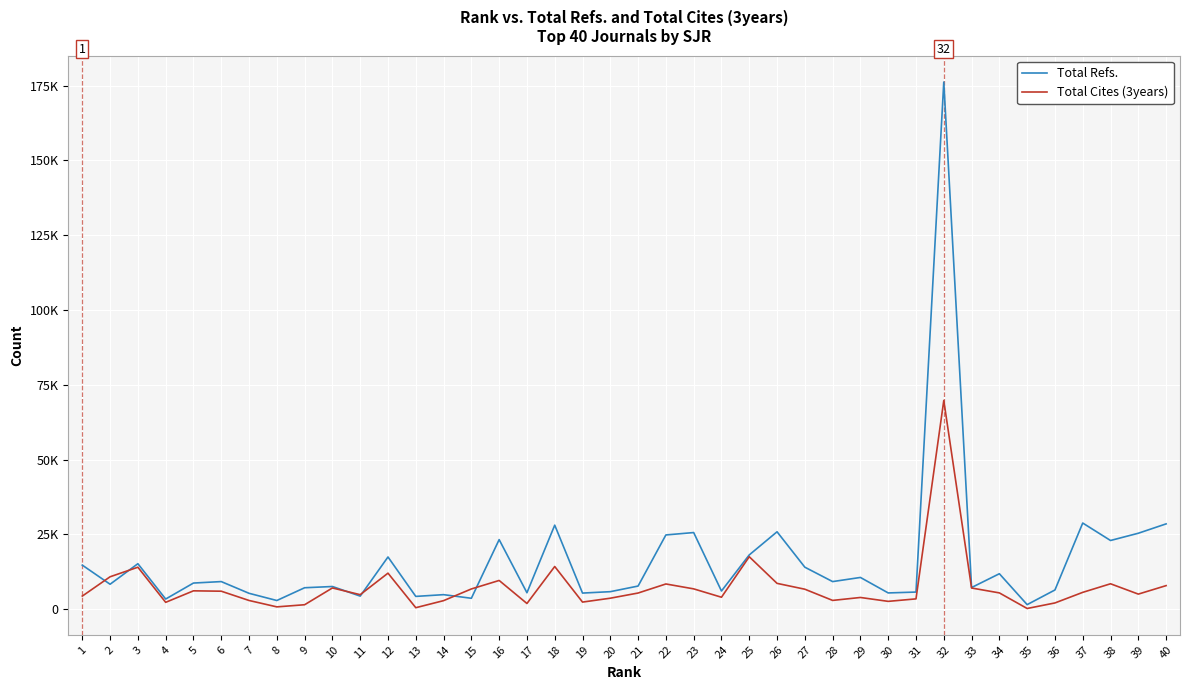

List the series in order of their overall mean, highest first.

Total Refs., Total Cites (3years)